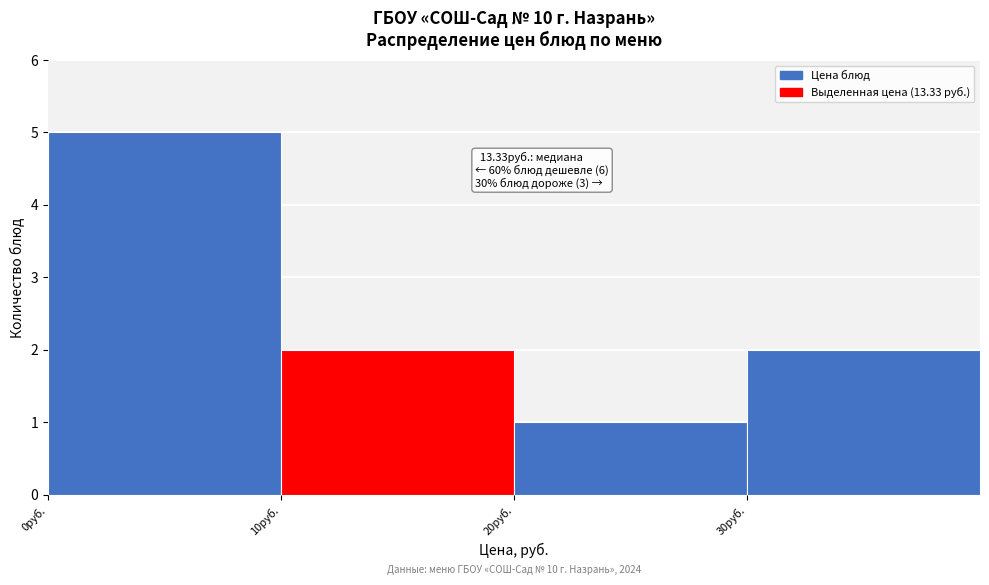

Over which range of the x-axis is the bar tallest?

0 to 10